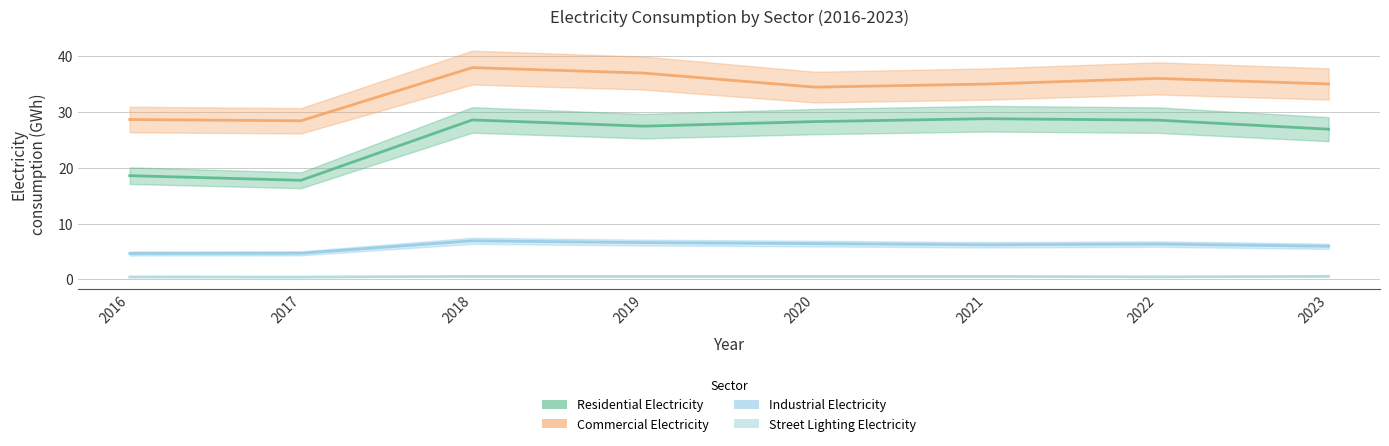

True or false: Commercial Electricity has a value of 17.9 at 2018.

False